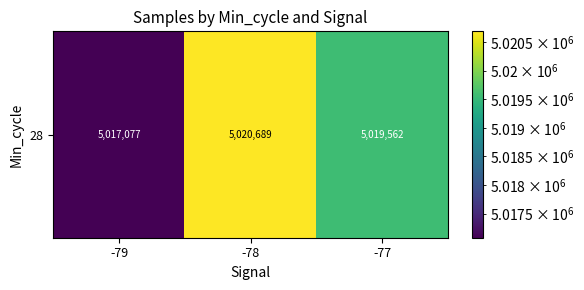

At which category does the chart reach its peak across all series?

-78